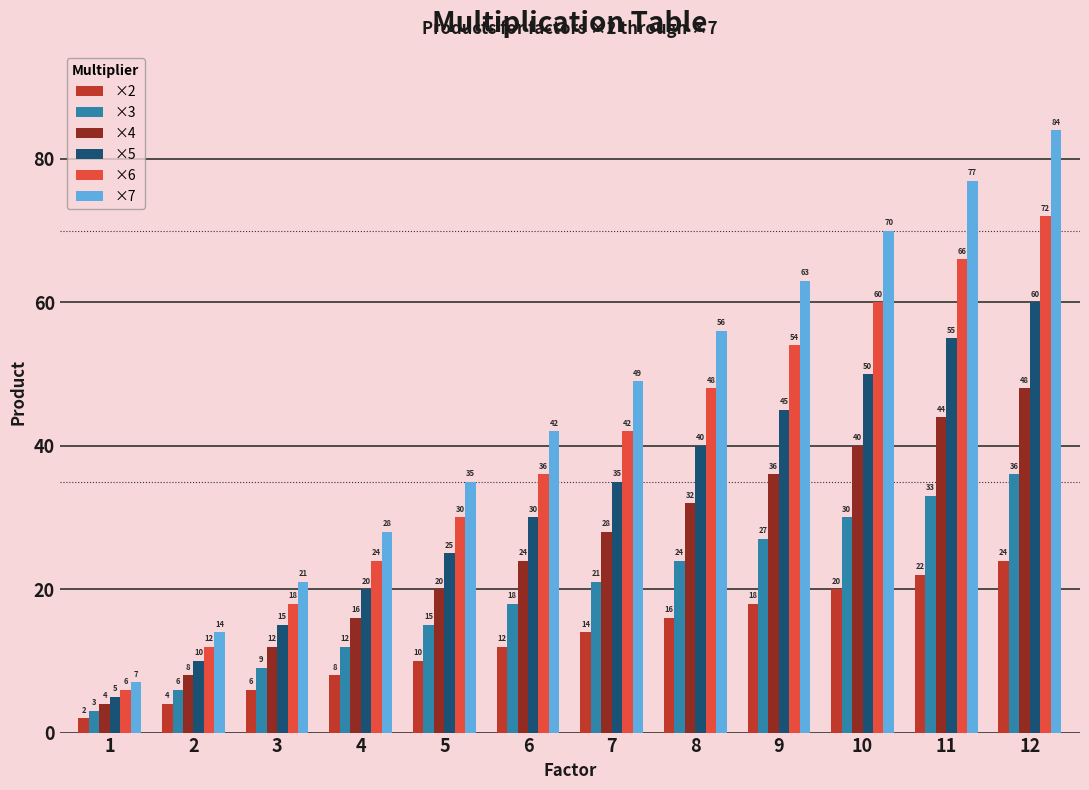

What is the lowest value of the ×7 series?

7